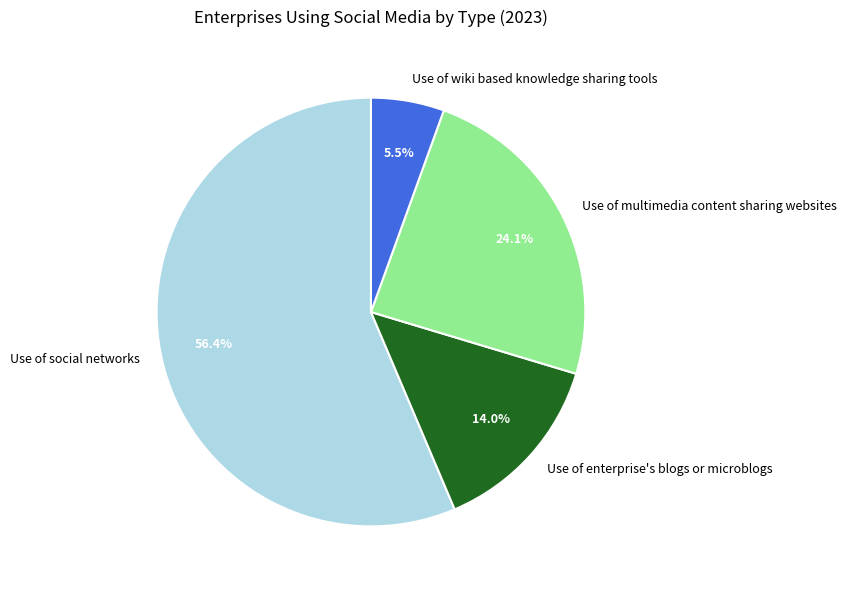

Rank the categories by value from lowest to highest.

Use of wiki based knowledge sharing tools, Use of enterprise's blogs or microblogs, Use of multimedia content sharing websites, Use of social networks